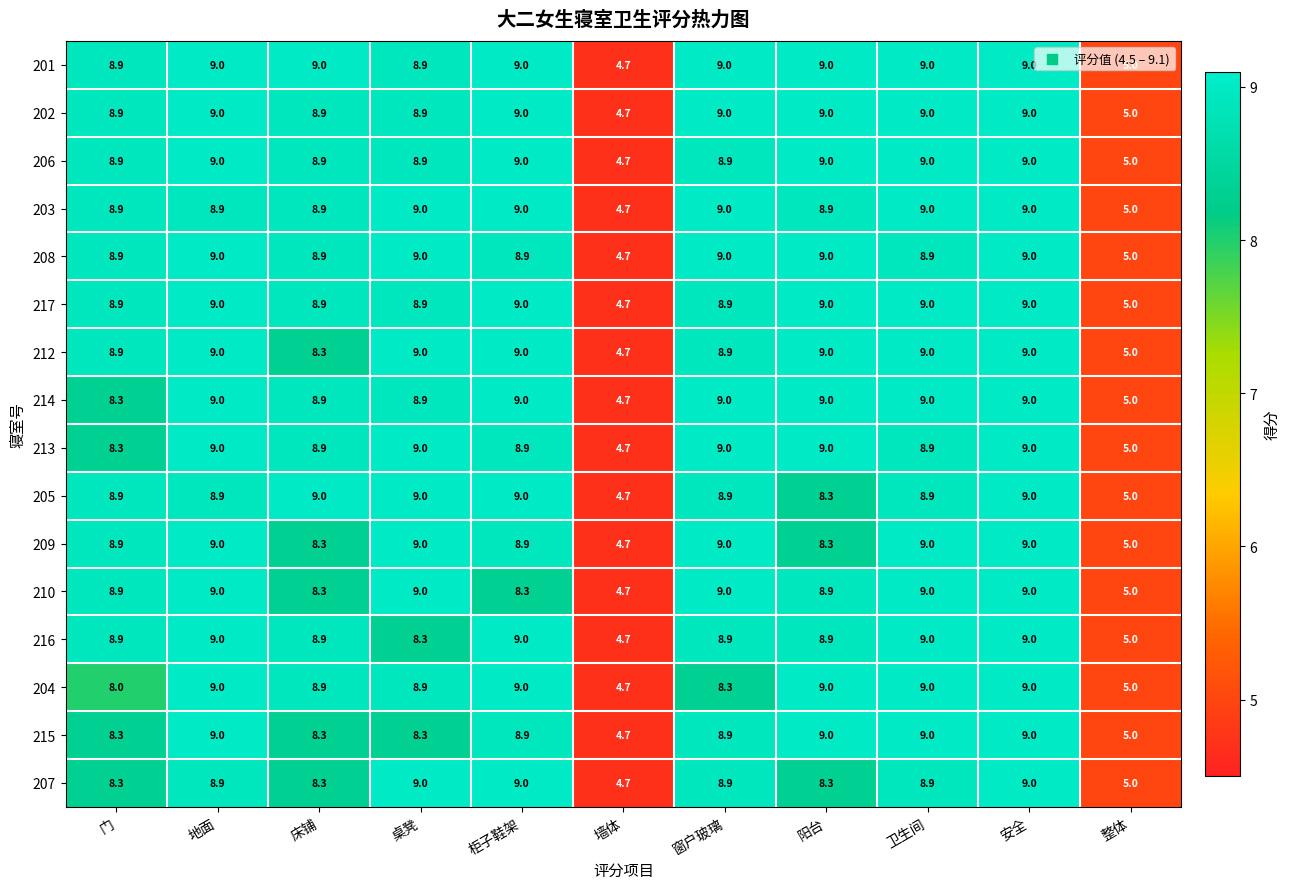

The value of 209 at 柜子鞋架 is 6.0. True or false?

False